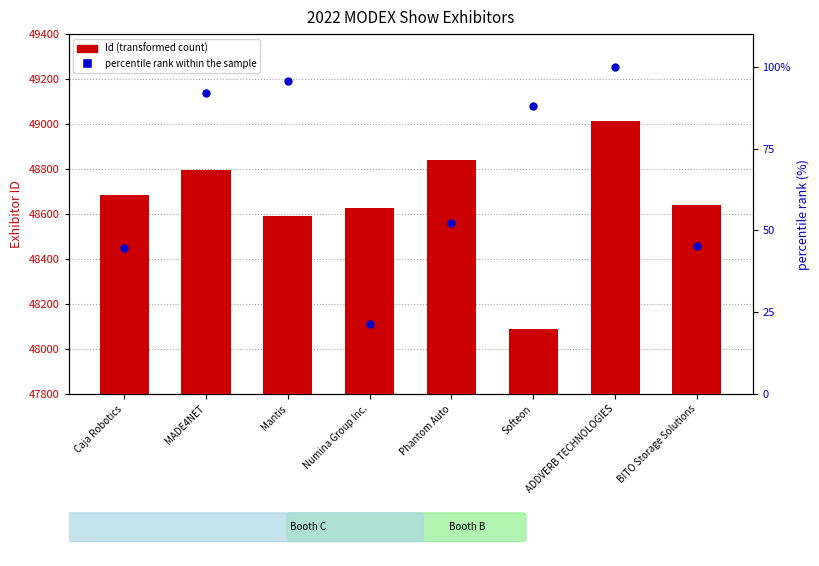

At how many categories does at least one series exceed 5803?

8